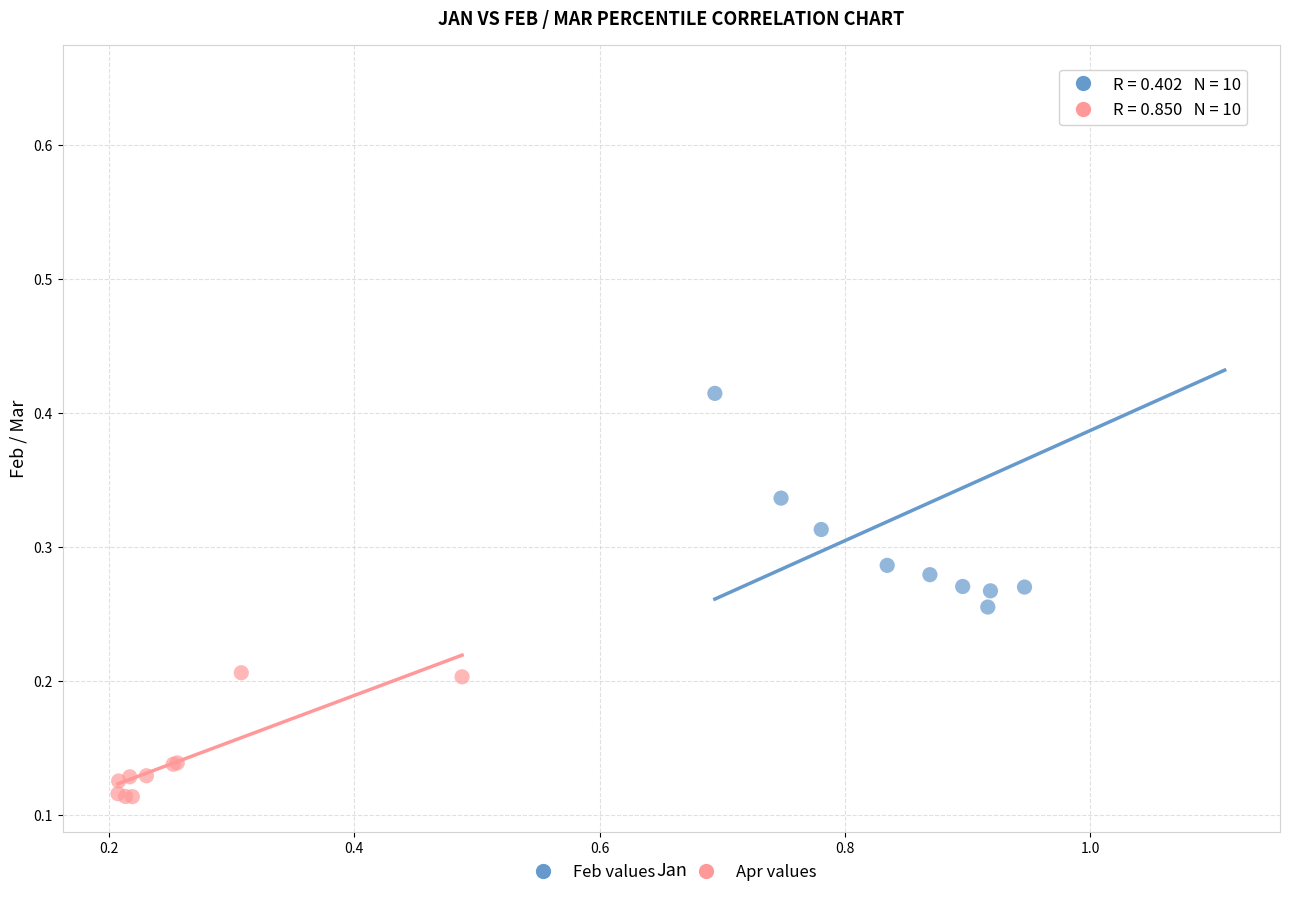

Which series contains the highest Y value?

Feb values